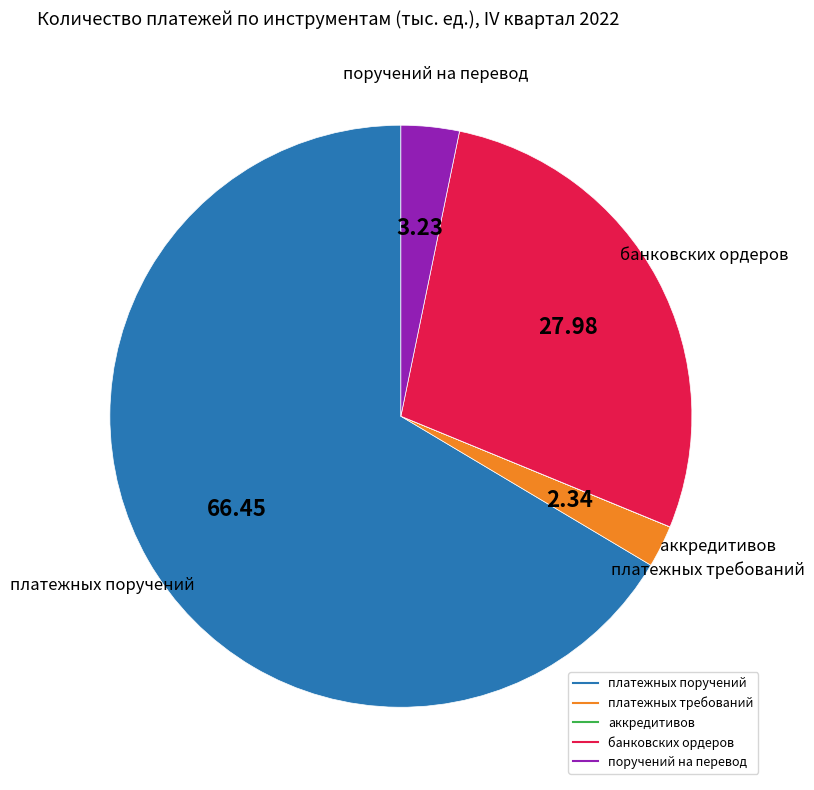

What is the majority slice?

платежных поручений